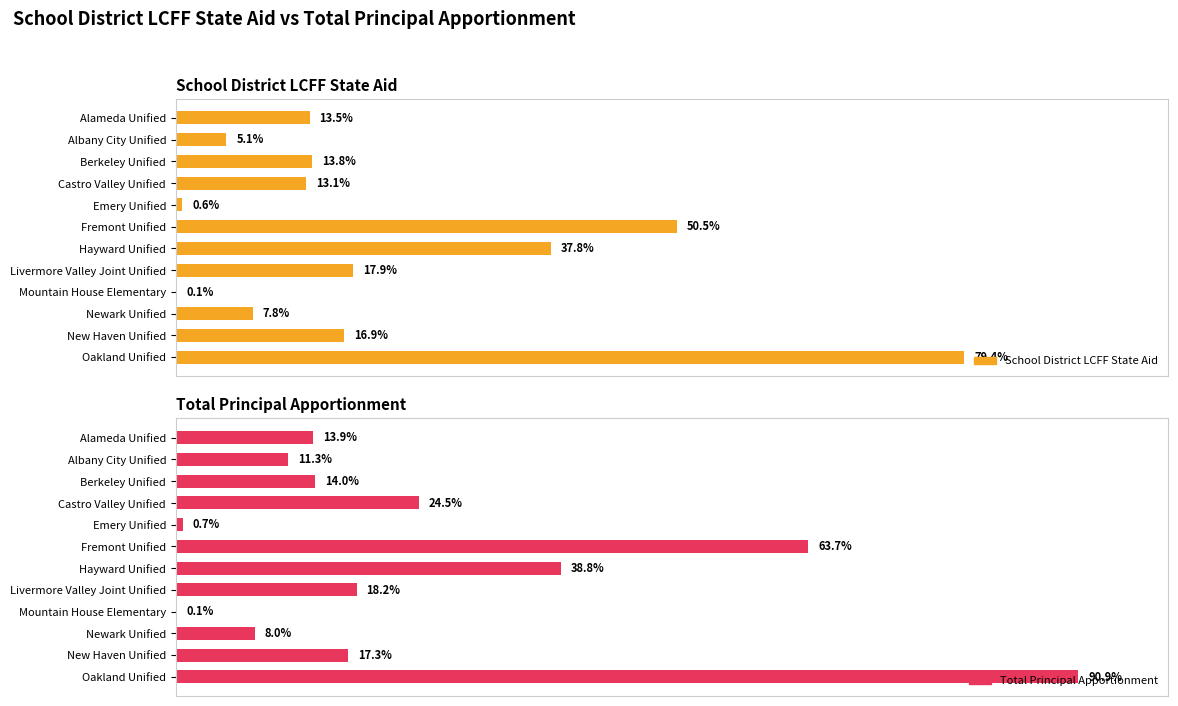

True or false: School District LCFF State Aid has a value of 37258019 at Newark Unified.

False